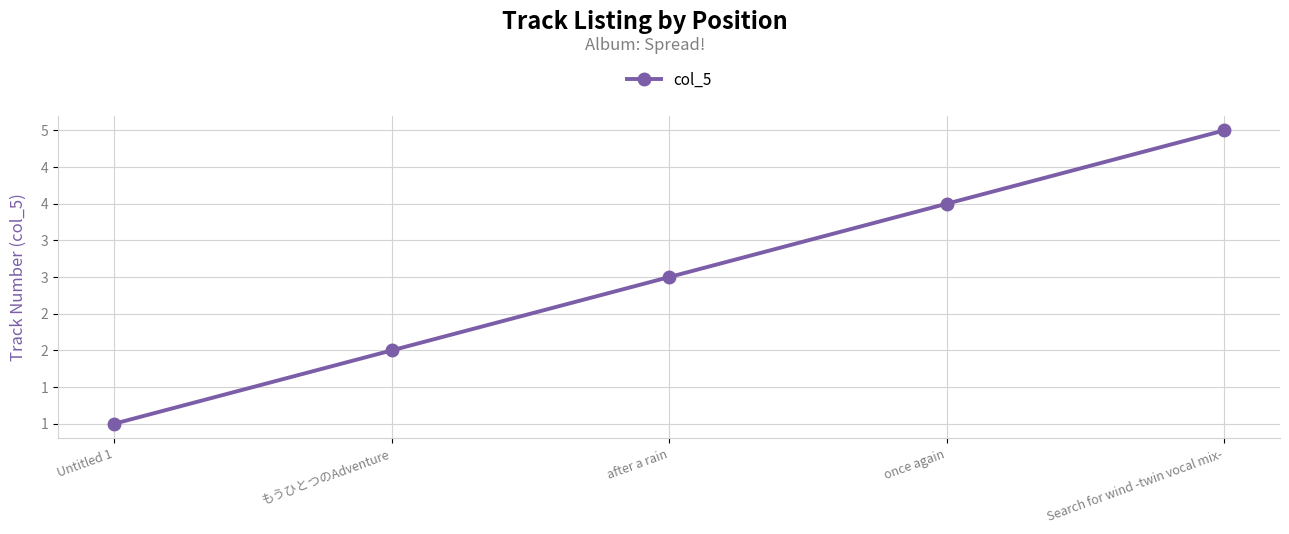

What is the difference between the second highest and second lowest values?

2